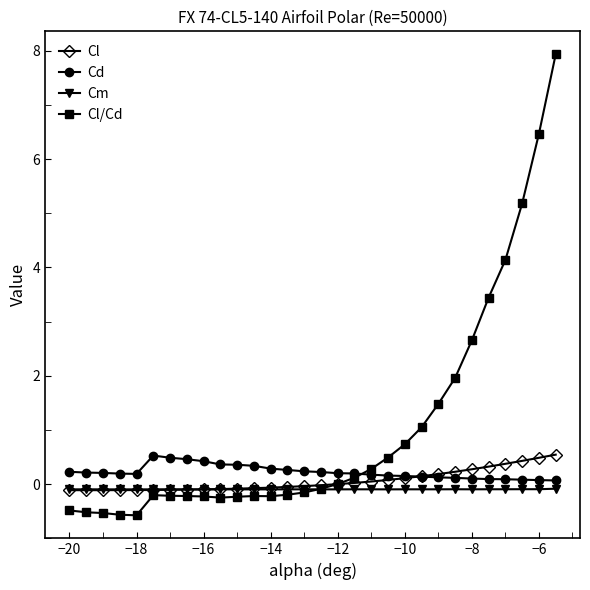

Which series has the widest spread of values?

Cl/Cd